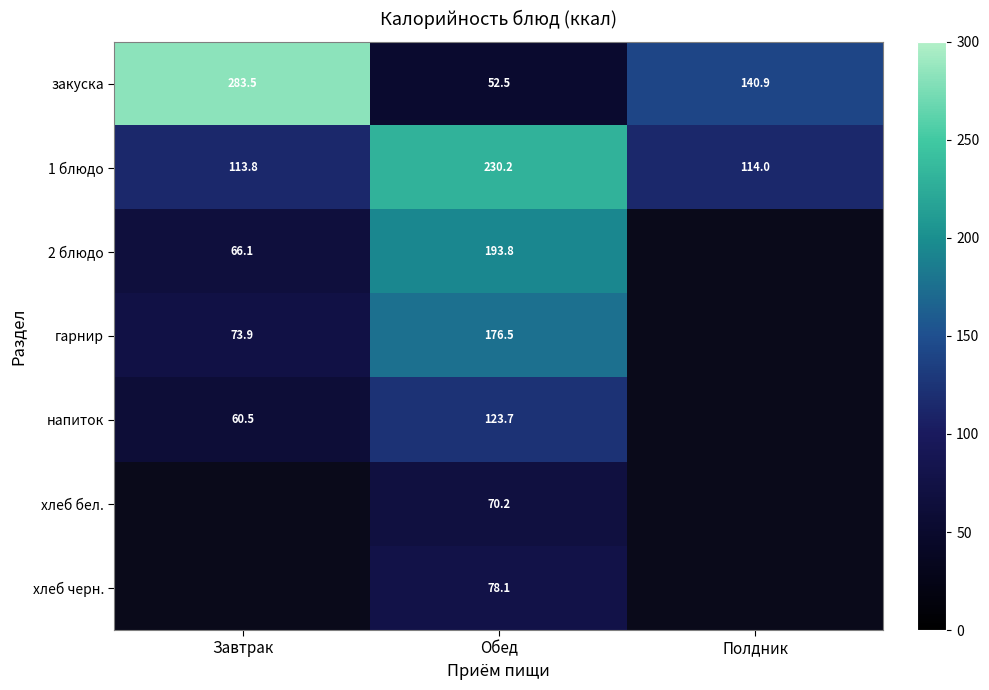

Read the 1 блюдо value at Полдник.

114.0